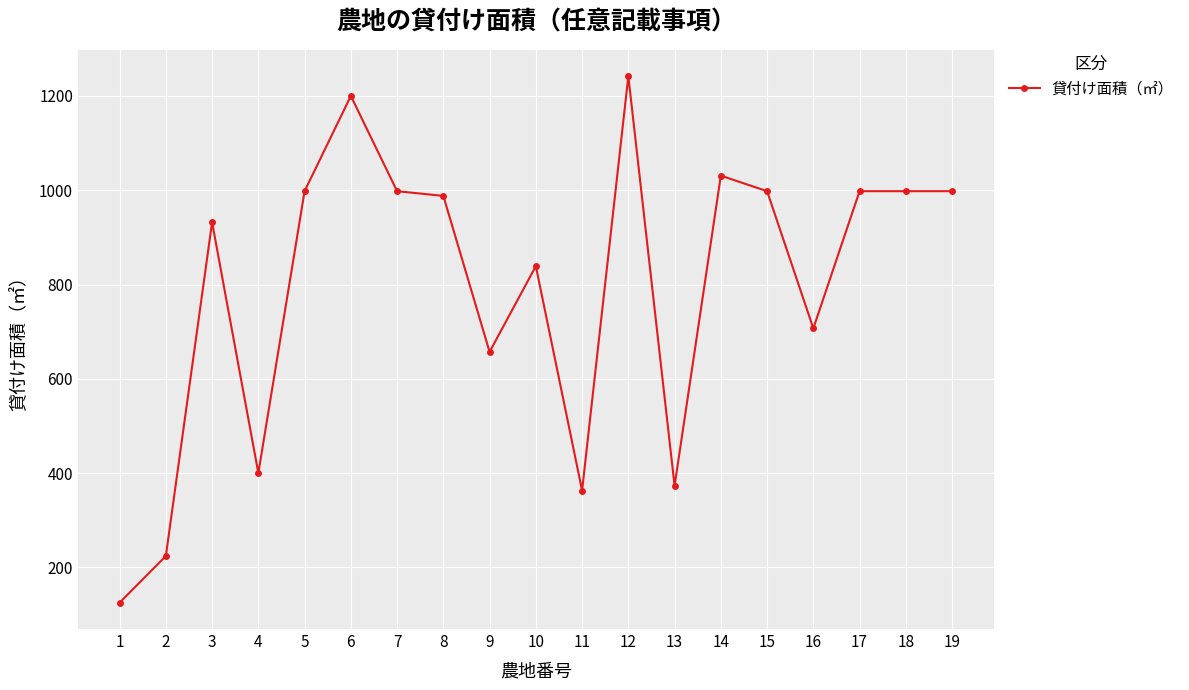

At which category does the chart reach its minimum across all series?

1